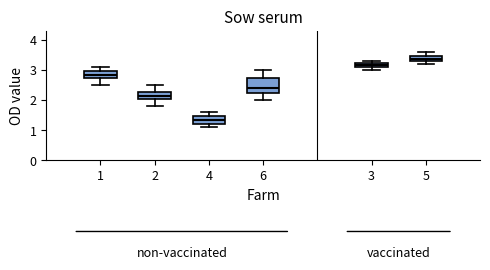

Which box is the tallest, from its lower edge to its upper edge?

6